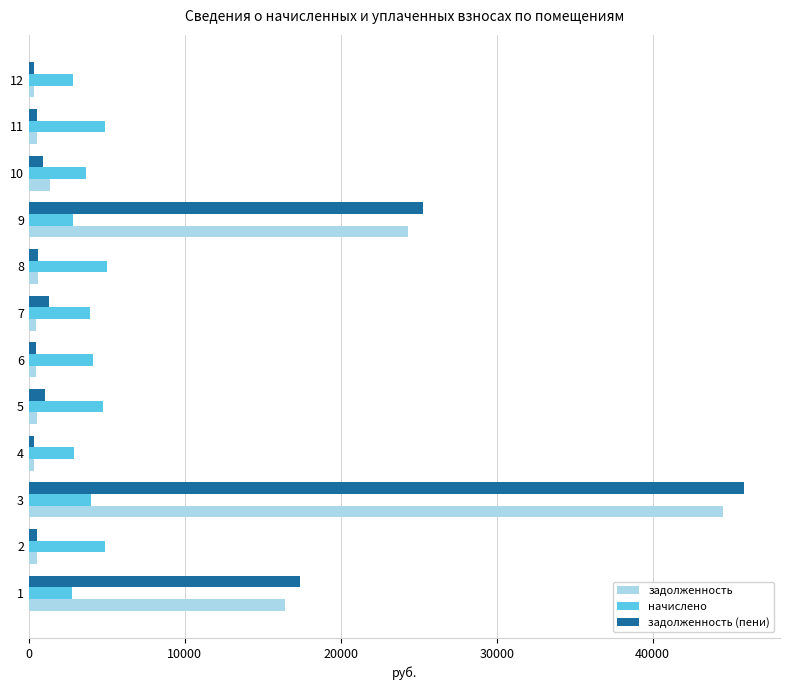

What is the lowest value of the начислено series?

2792.3